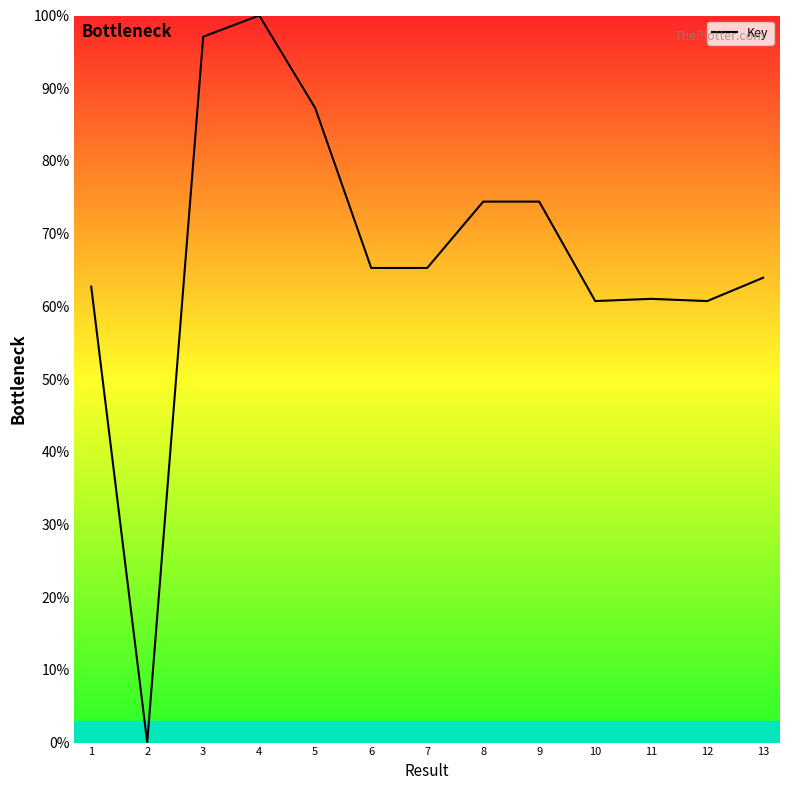

Which category has the lowest value across all series?

2